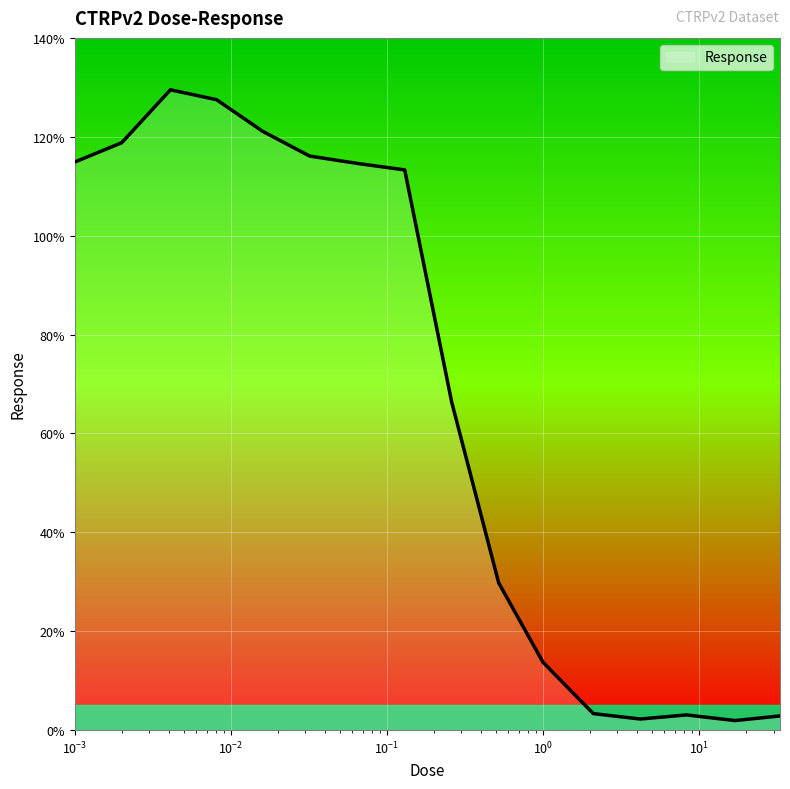

What is the greatest value displayed?

129.5